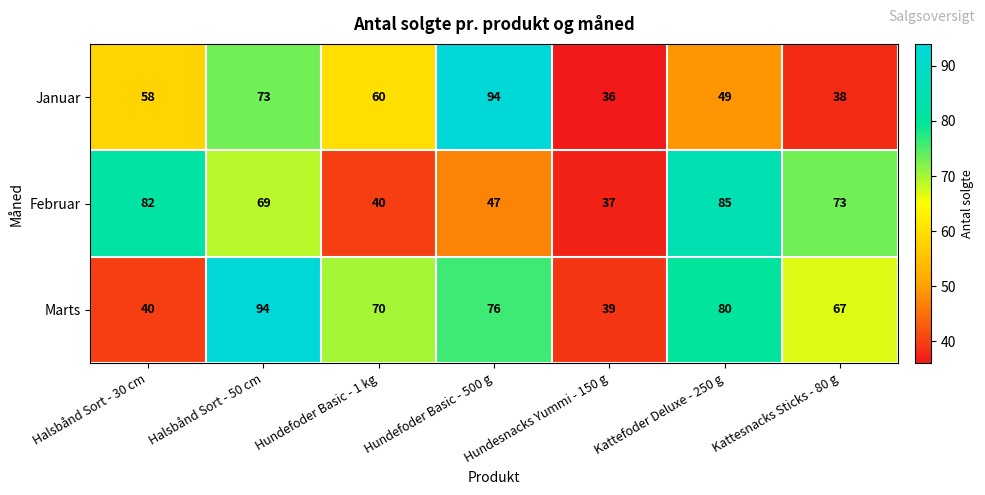

What is the difference between the Februar values at Hundesnacks Yummi - 150 g and Halsbånd Sort - 30 cm?

45